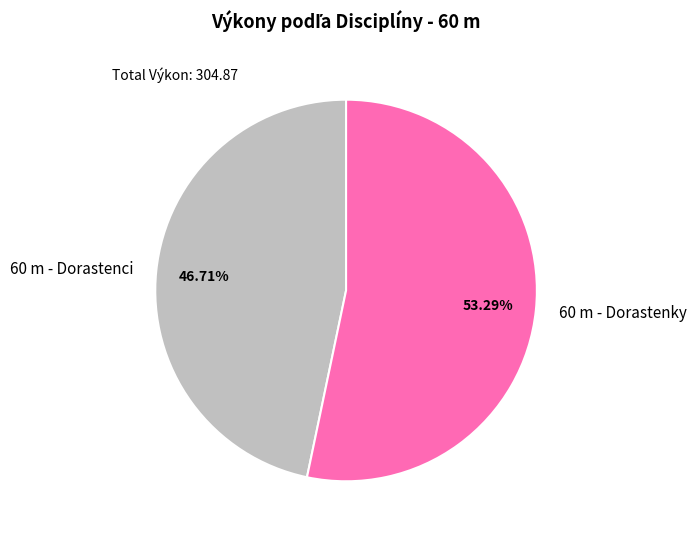

Does 60 m - Dorastenky account for over 50% of the chart?

Yes